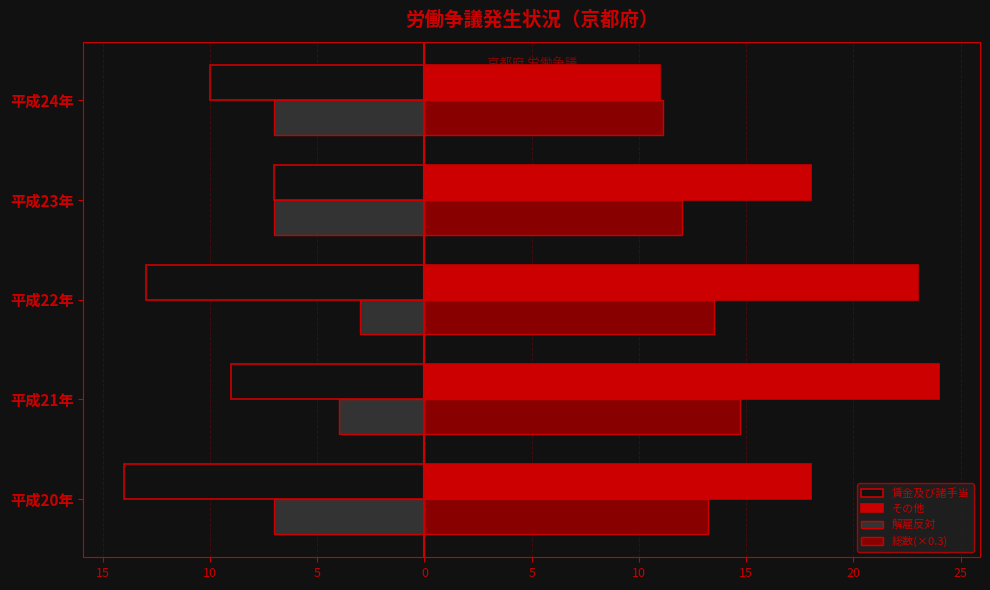

What are all the series names shown in the legend?

賃金及び諸手当, その他, 解雇反対, 総数(×0.3)